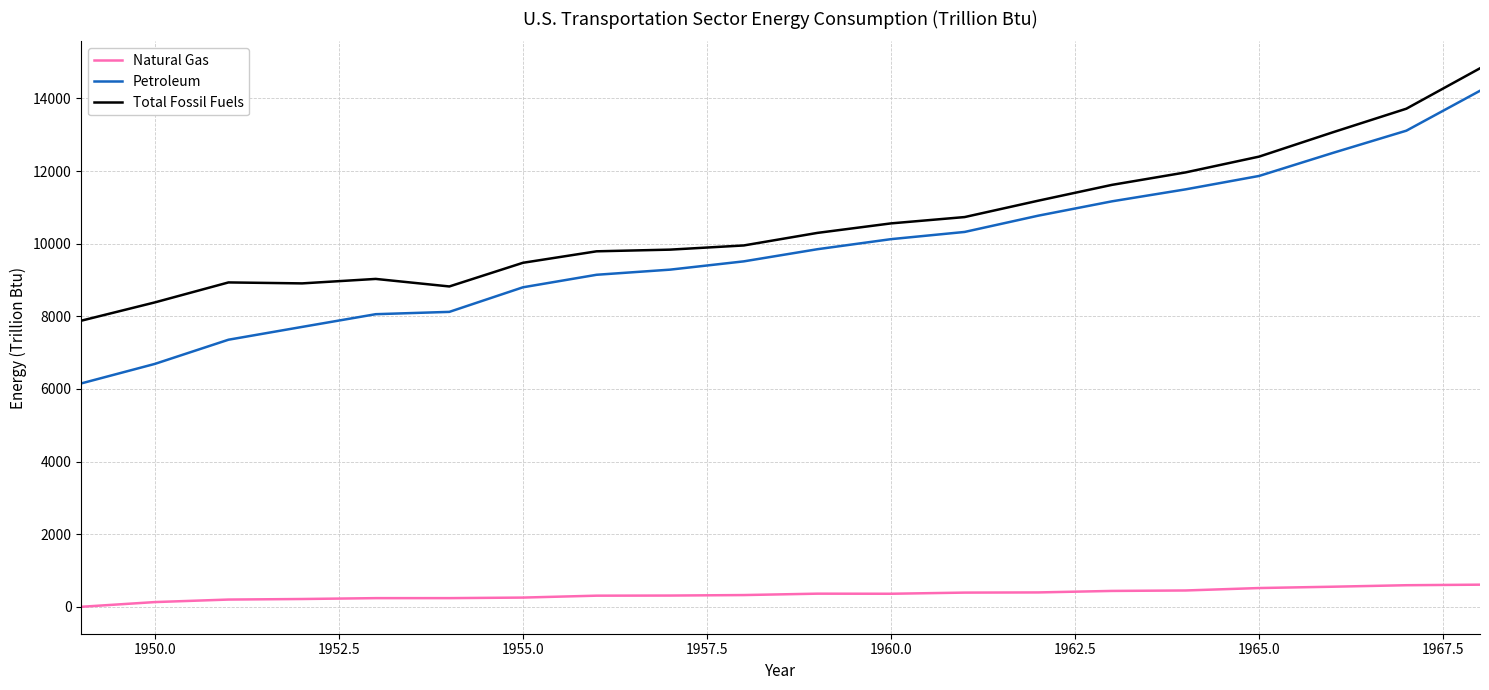

How many categories are shown in the chart?

20